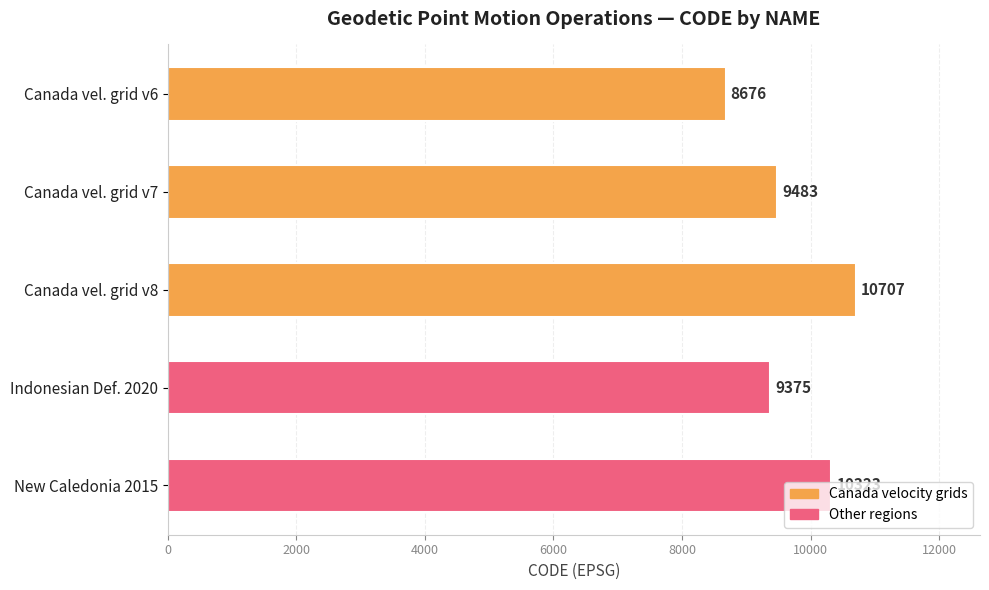

Count the number of data series in this chart.

1